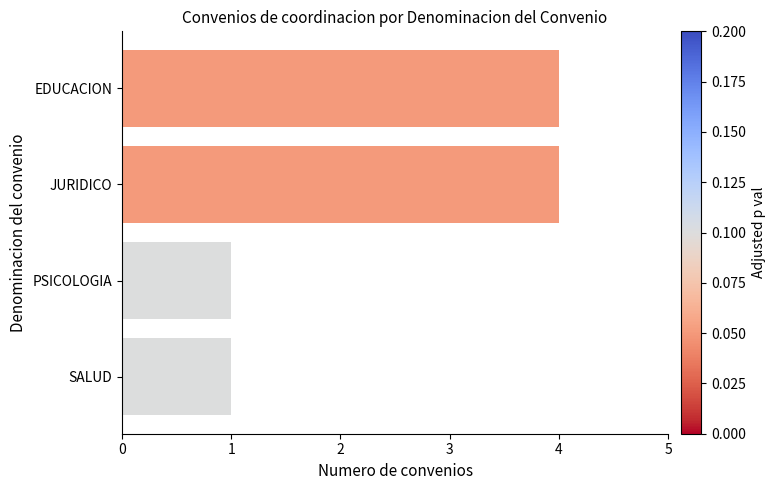

What is the label of the 1st bar from the bottom?

SALUD